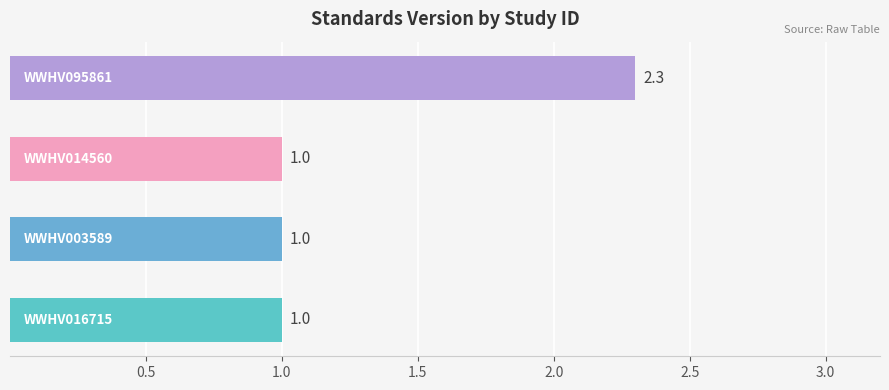

Does the chart contain any negative values?

No